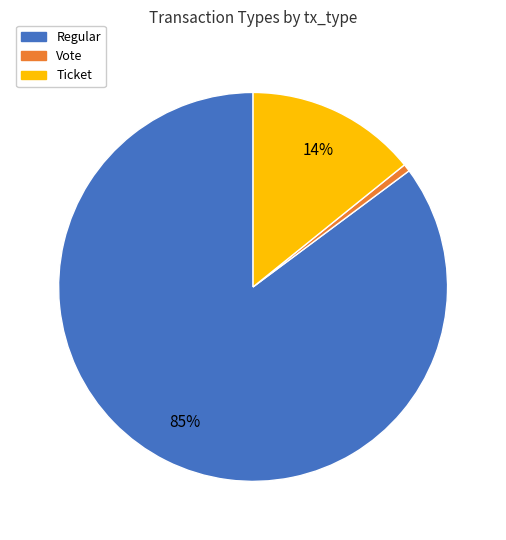

To the nearest percent, what portion does Regular represent?

85%